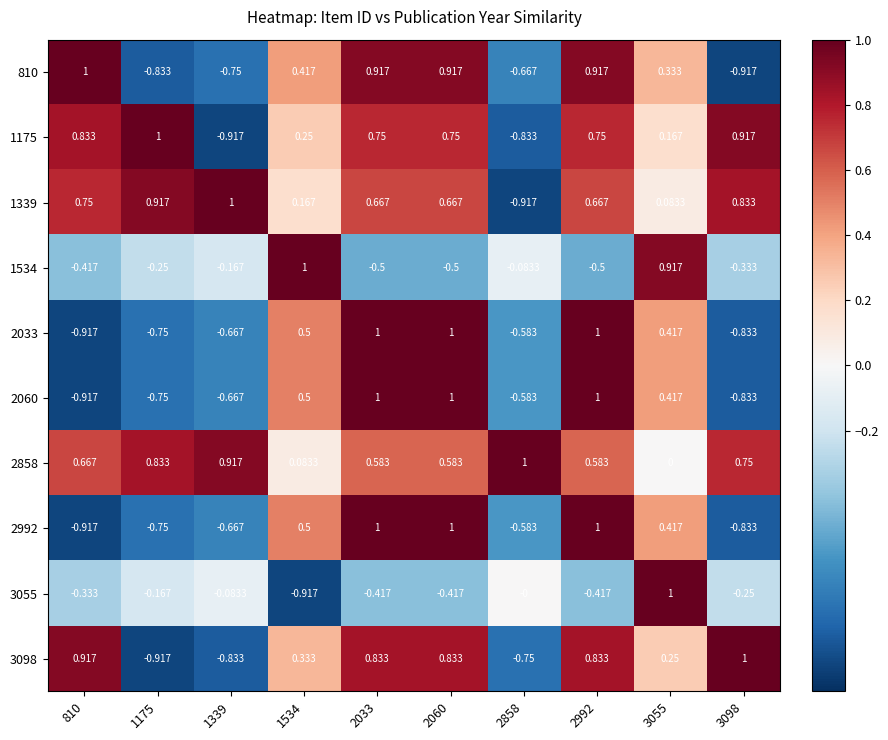

Is the value of 2060 at 1175 greater than the value of 1339 at 3055?

No